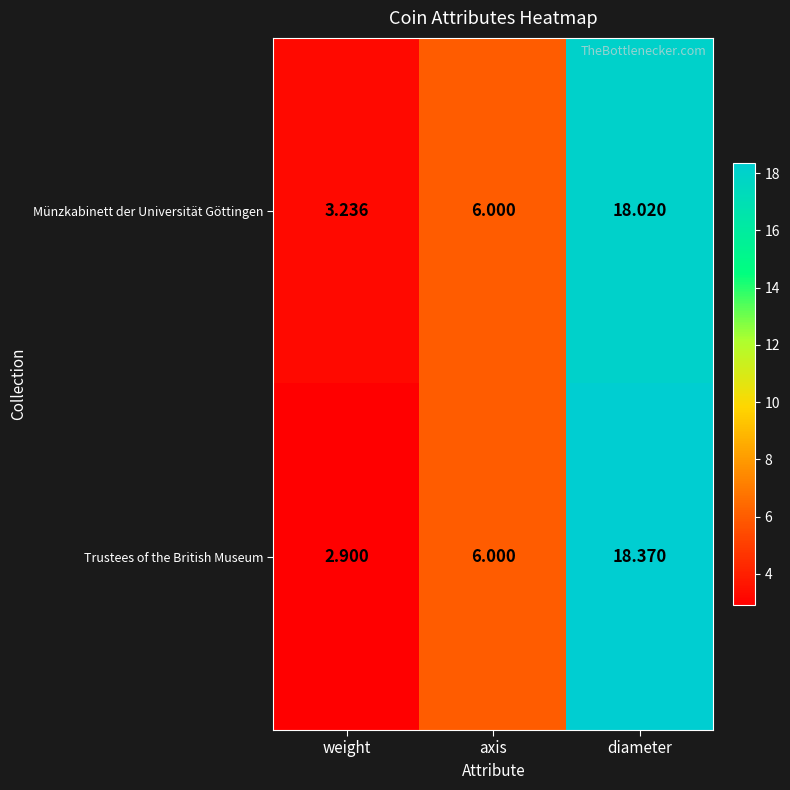

At which category is the sum across all series the highest?

diameter